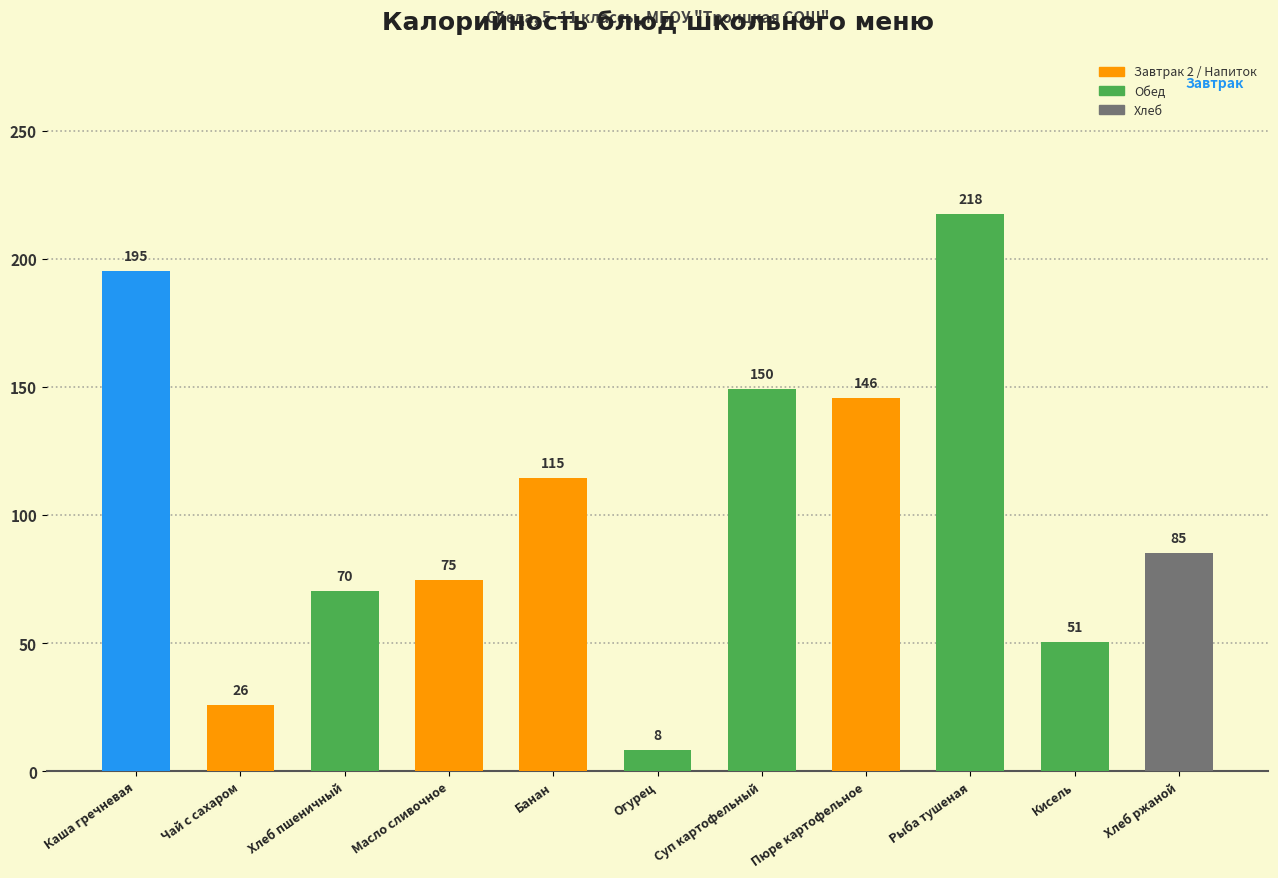

Which label corresponds to the largest value in the chart?

Рыба тушеная